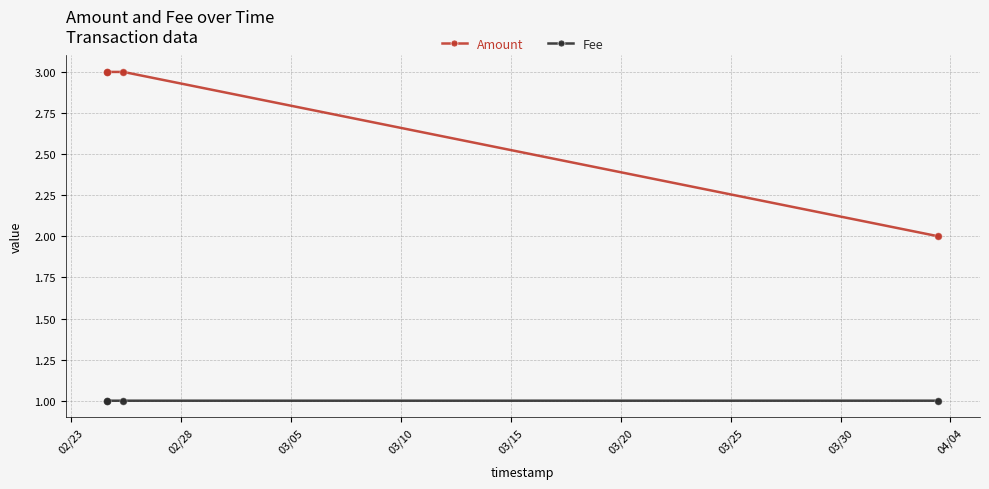

Which series has the widest spread of values?

Amount